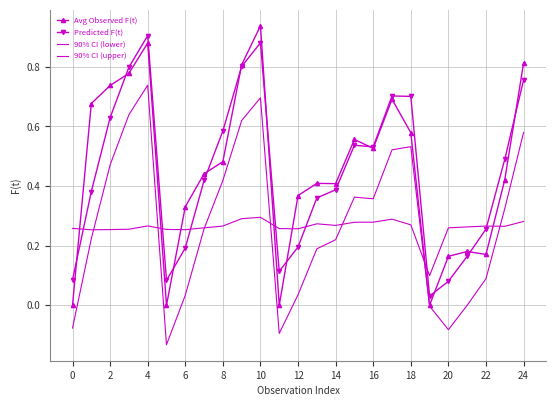

What is the sum of all 90% CI (lower) values?

6.9